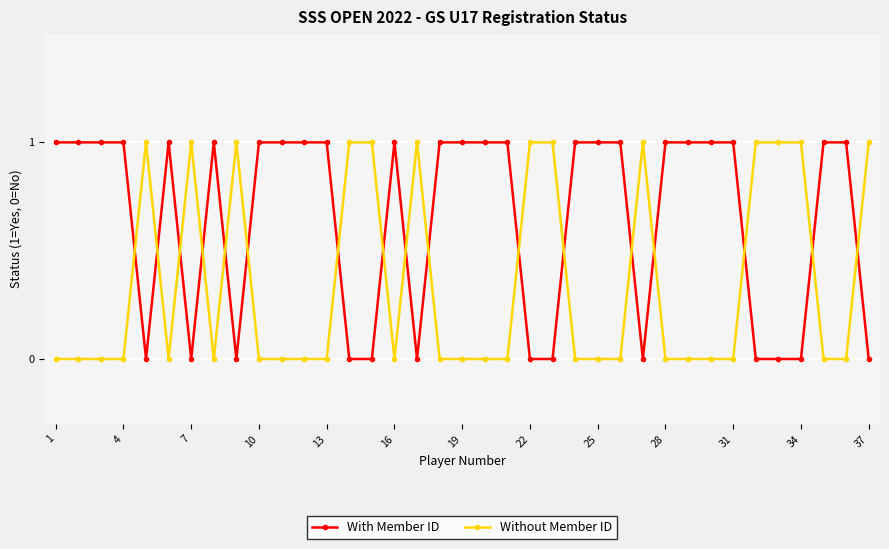

What is the sum of all Without Member ID values?

13